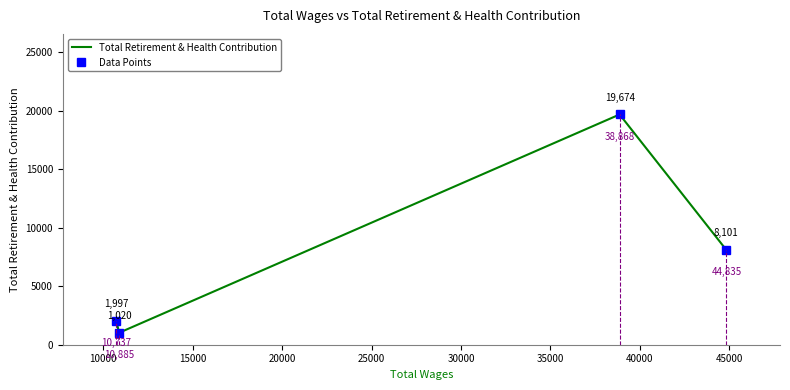

The value of Total Retirement & Health Contribution at 15000 is 220. True or false?

False